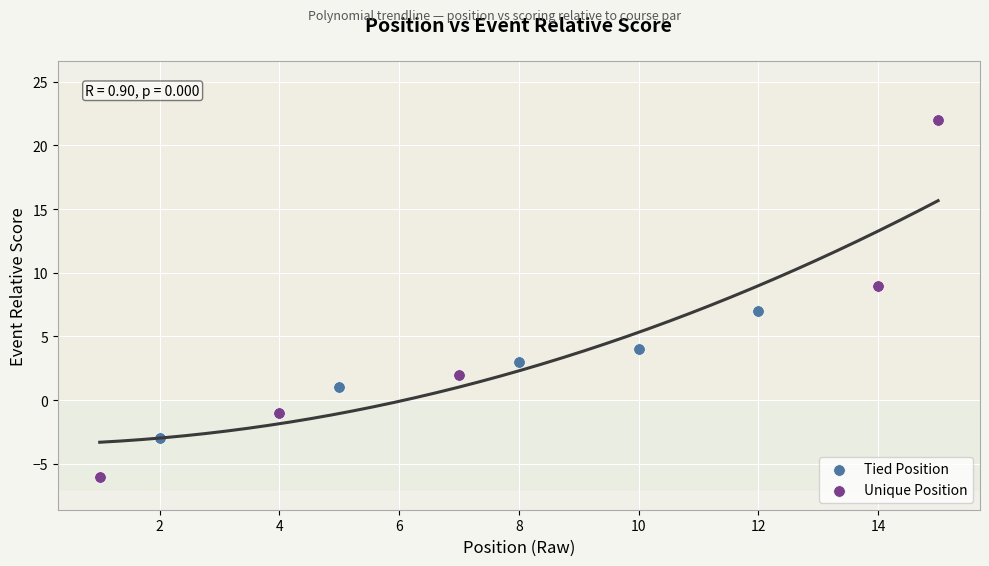

Which series reaches the minimum Y coordinate?

Unique Position